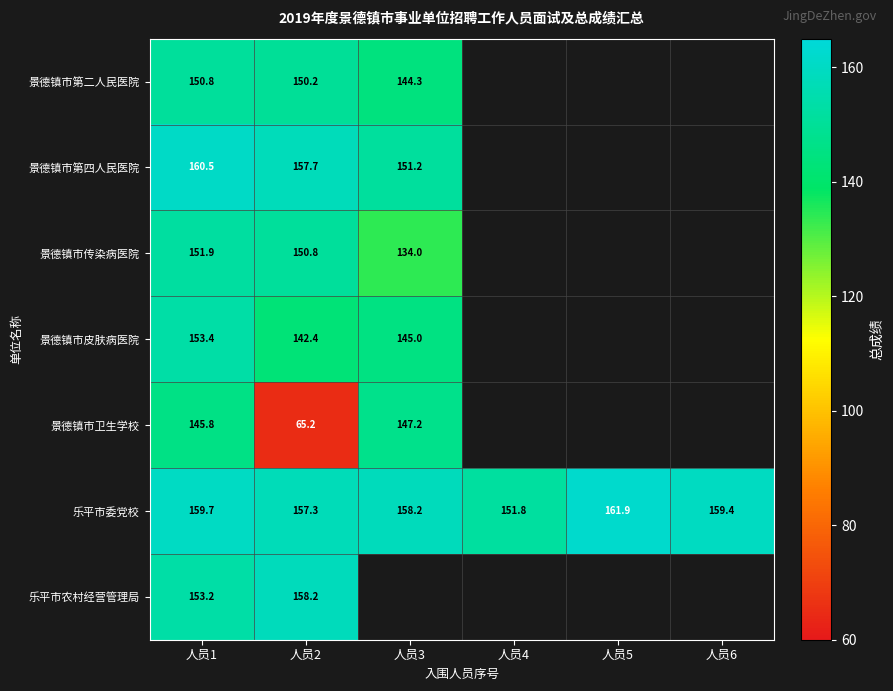

Which series has the largest total across all categories?

乐平市委党校